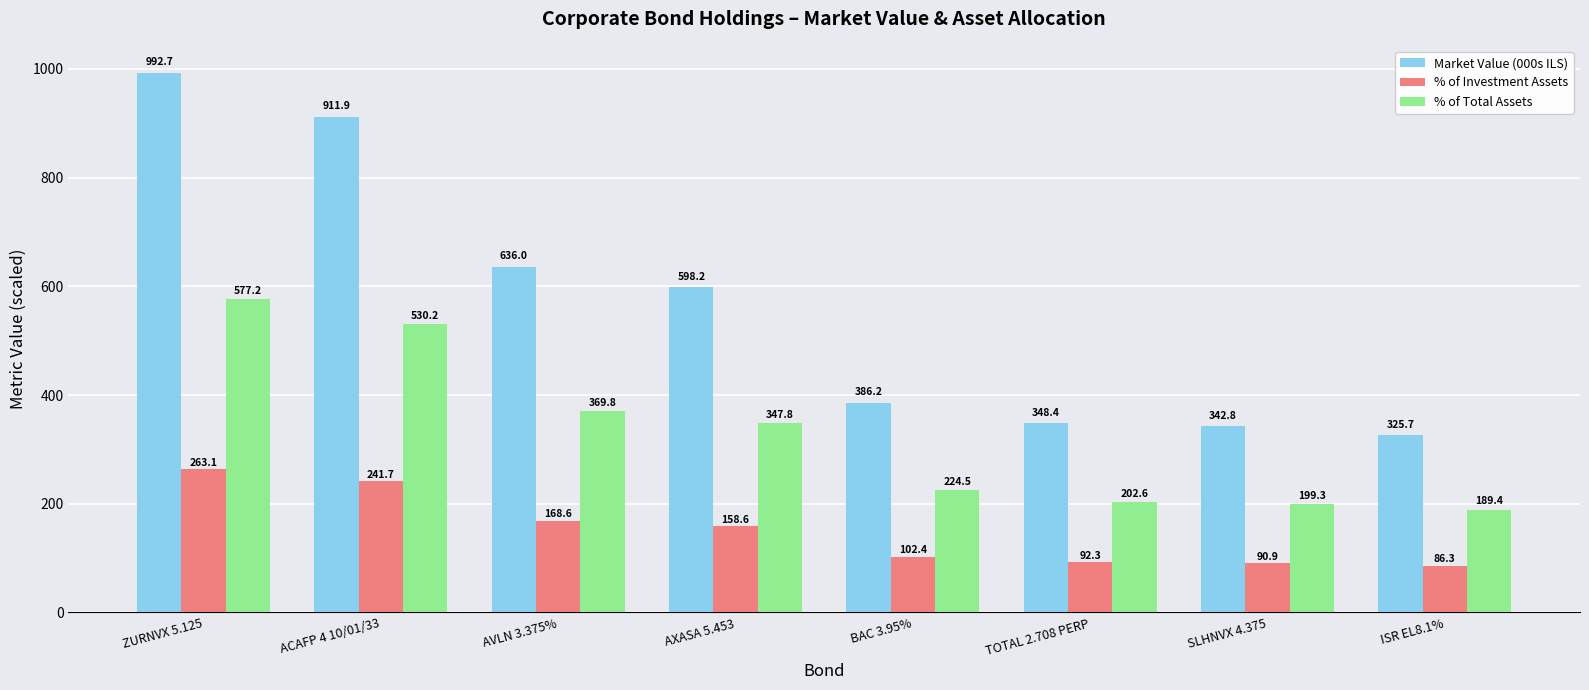

What value does the Market Value (000s ILS) series have at AXASA 5.453?

598.2